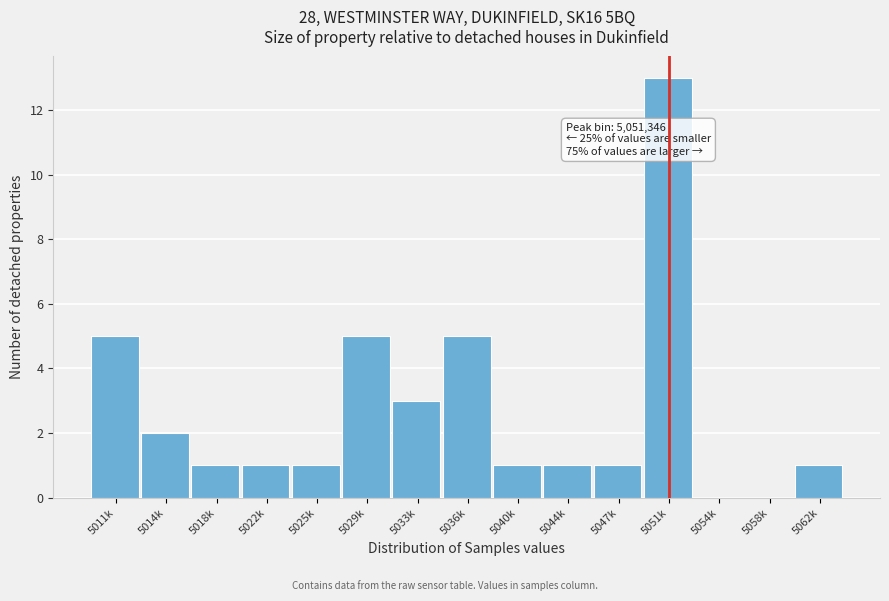

Reading left to right, extract all data points from this chart.

5011k=5	5014k=2	5018k=1	5022k=1	5025k=1	5029k=5	5033k=3	5036k=5	5040k=1	5044k=1	5047k=1	5051k=13	5054k=0	5058k=0	5062k=1